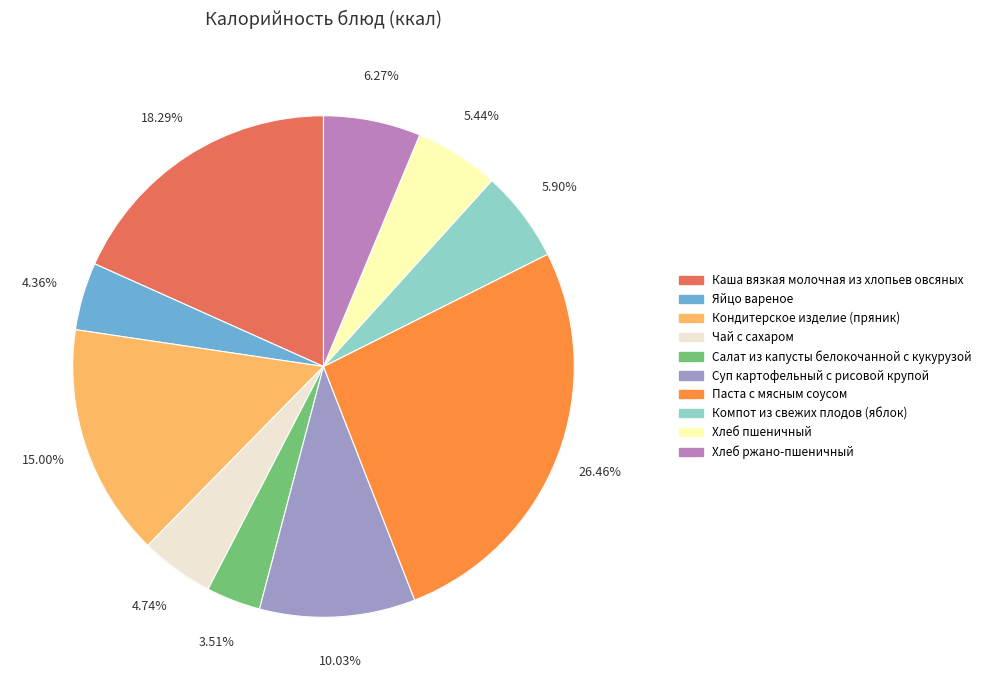

To the nearest percent, what is the average slice percentage?

10%